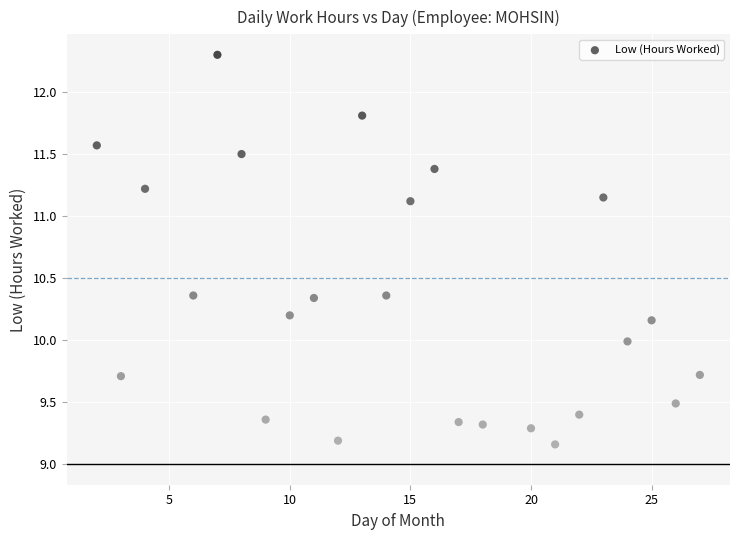

What is the range of Y values (max minus min)?

3.1